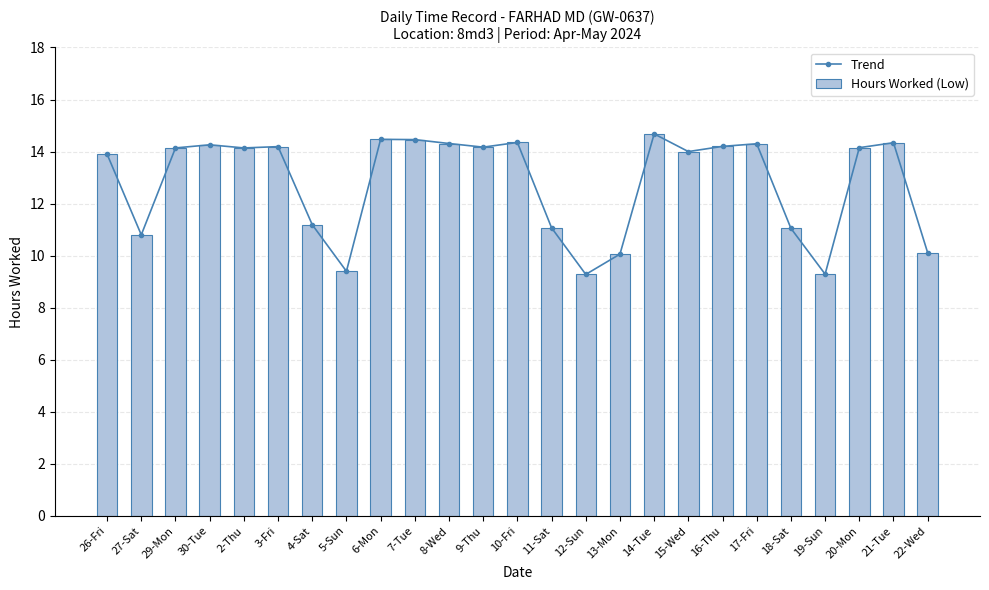

What is the total value across all series at 29-Mon?

28.3